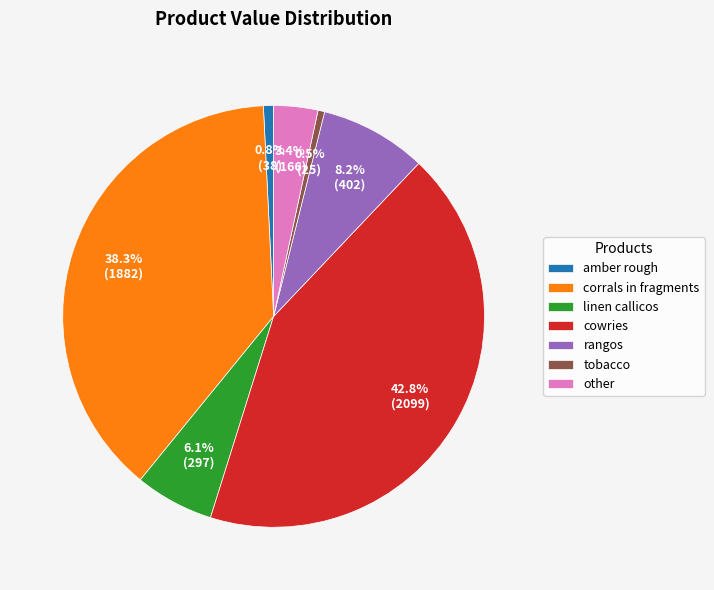

What is the largest slice in the pie chart?

cowries